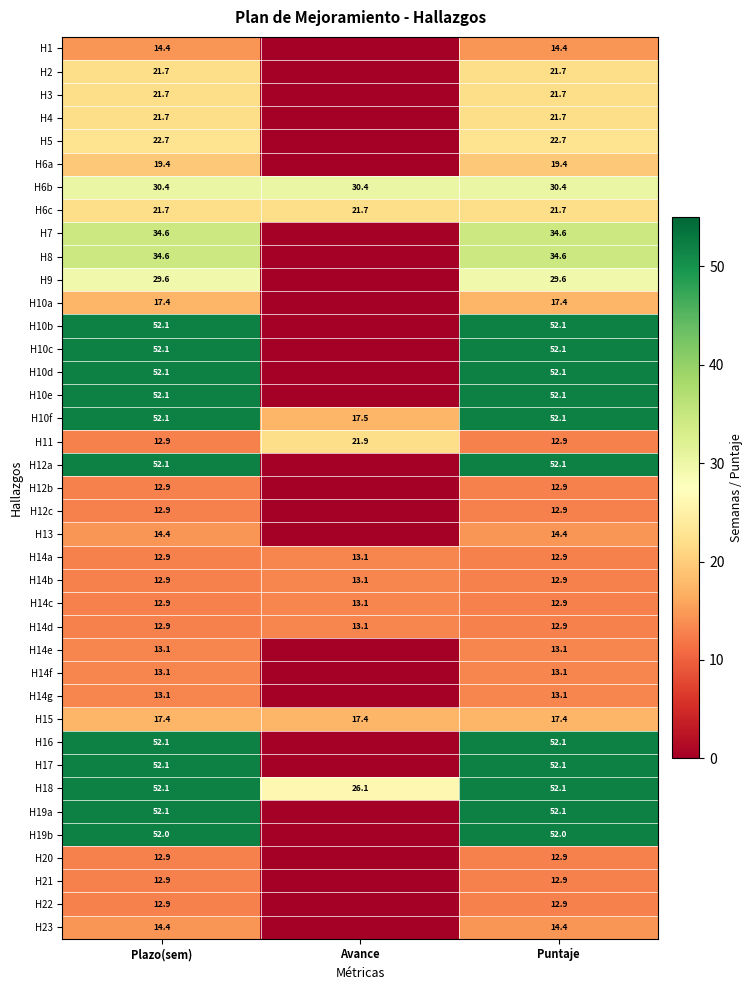

The value of H14b at Puntaje is 12.9. True or false?

True